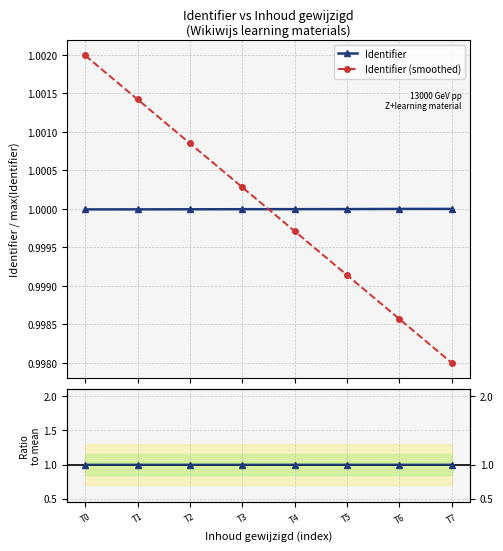

At which category is the sum across all series the highest?

T0